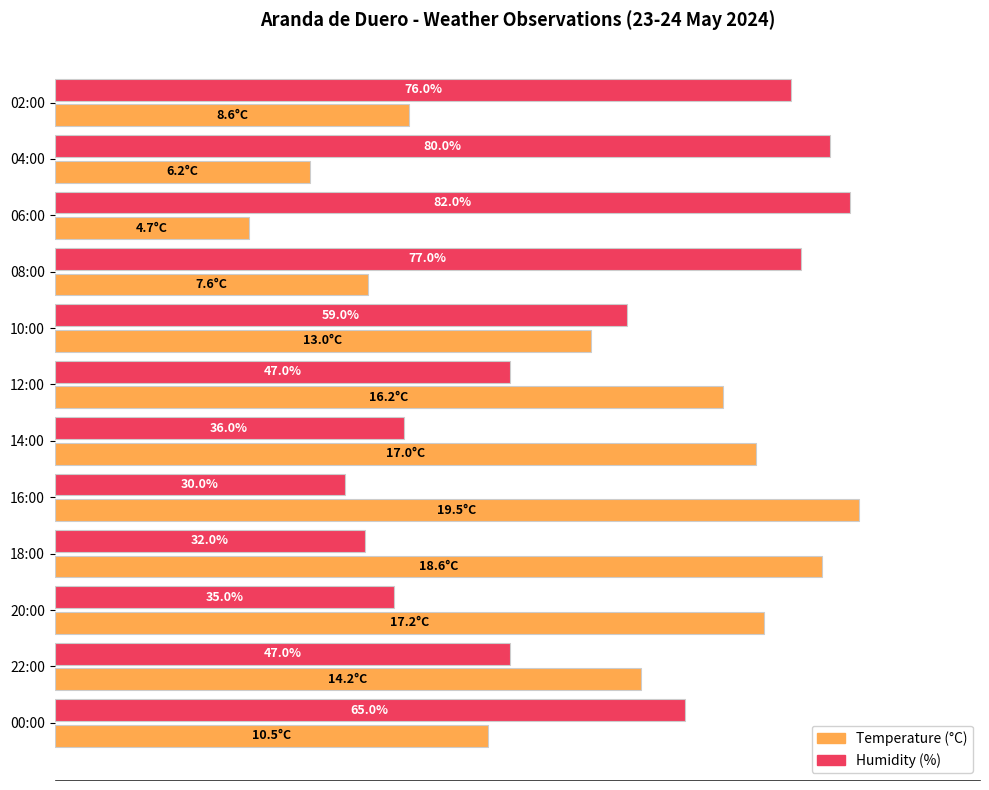

What are all the series names shown in the legend?

Temperature (°C), Humidity (%)